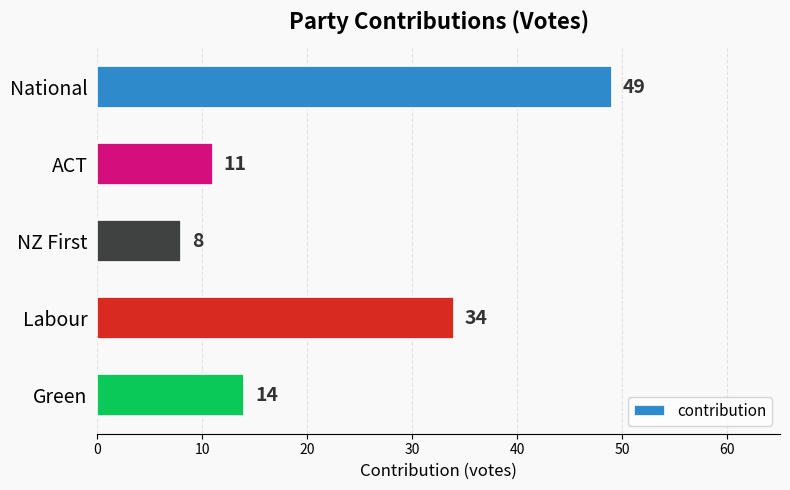

What is the label of the 2nd bar from the bottom?

Labour